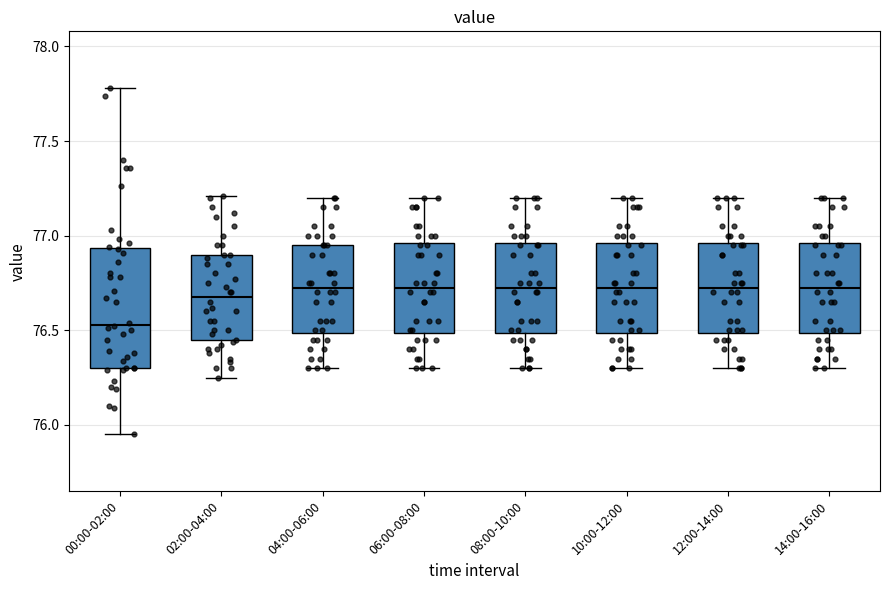

Reading left to right, read every box against the y-axis: the position of its median line, the range the box covers, and the ends of its whiskers. The values are not printed on the chart, so give them approximately, as read against the axis.

00:00-02:00: median 76.55, box 76.30 to 76.95, whiskers 75.95 to 77.80
02:00-04:00: median 76.70, box 76.45 to 76.90, whiskers 76.25 to 77.20
04:00-06:00: median 76.75, box 76.50 to 76.95, whiskers 76.30 to 77.20
06:00-08:00: median 76.75, box 76.50 to 76.95, whiskers 76.30 to 77.20
08:00-10:00: median 76.75, box 76.50 to 76.95, whiskers 76.30 to 77.20
10:00-12:00: median 76.75, box 76.50 to 76.95, whiskers 76.30 to 77.20
12:00-14:00: median 76.75, box 76.50 to 76.95, whiskers 76.30 to 77.20
14:00-16:00: median 76.75, box 76.50 to 76.95, whiskers 76.30 to 77.20